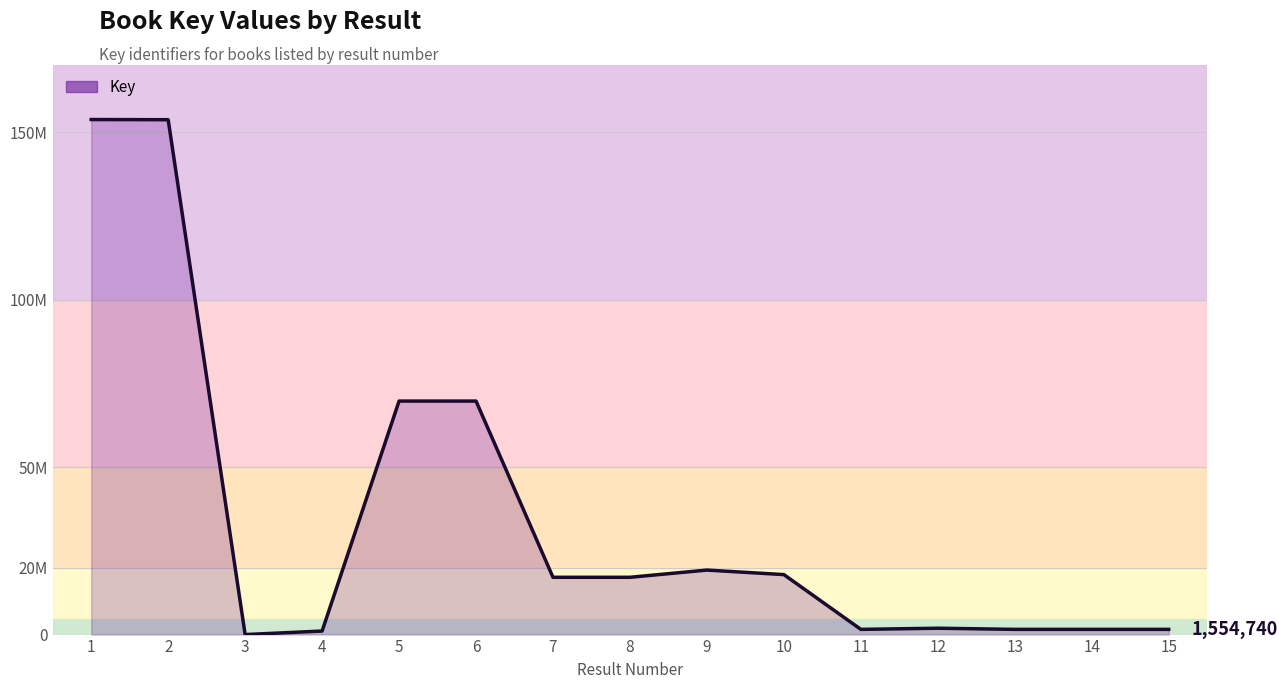

At which label is the value closest to 76863886?

5